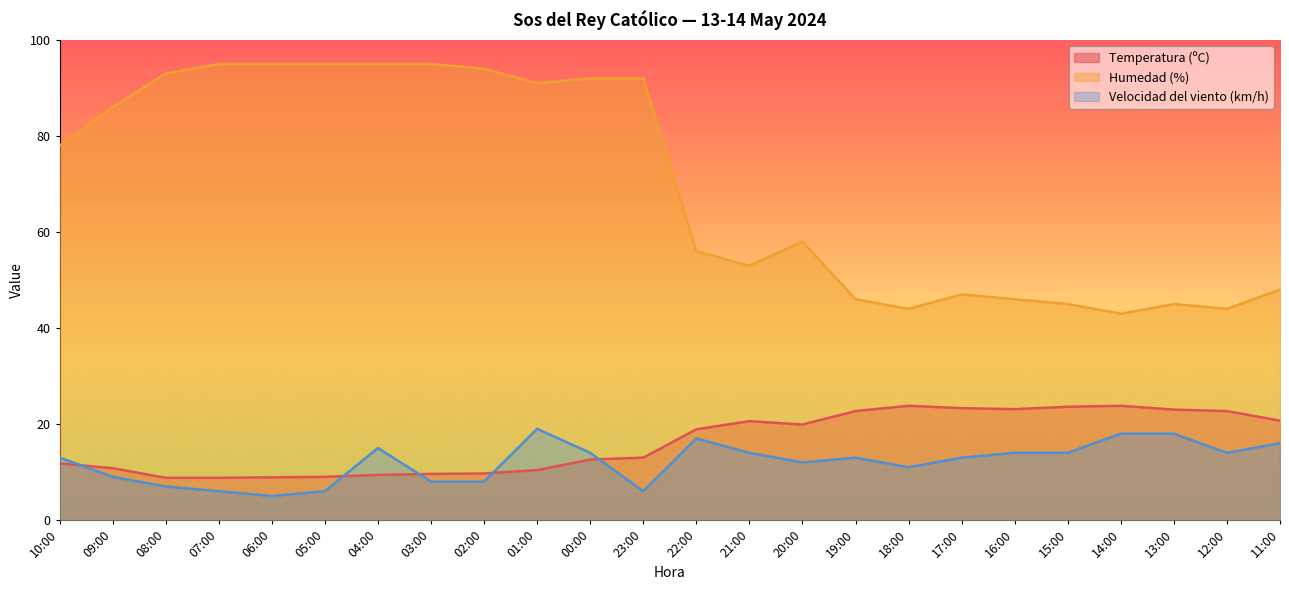

What is the label of the 3rd point from the right?

13:00